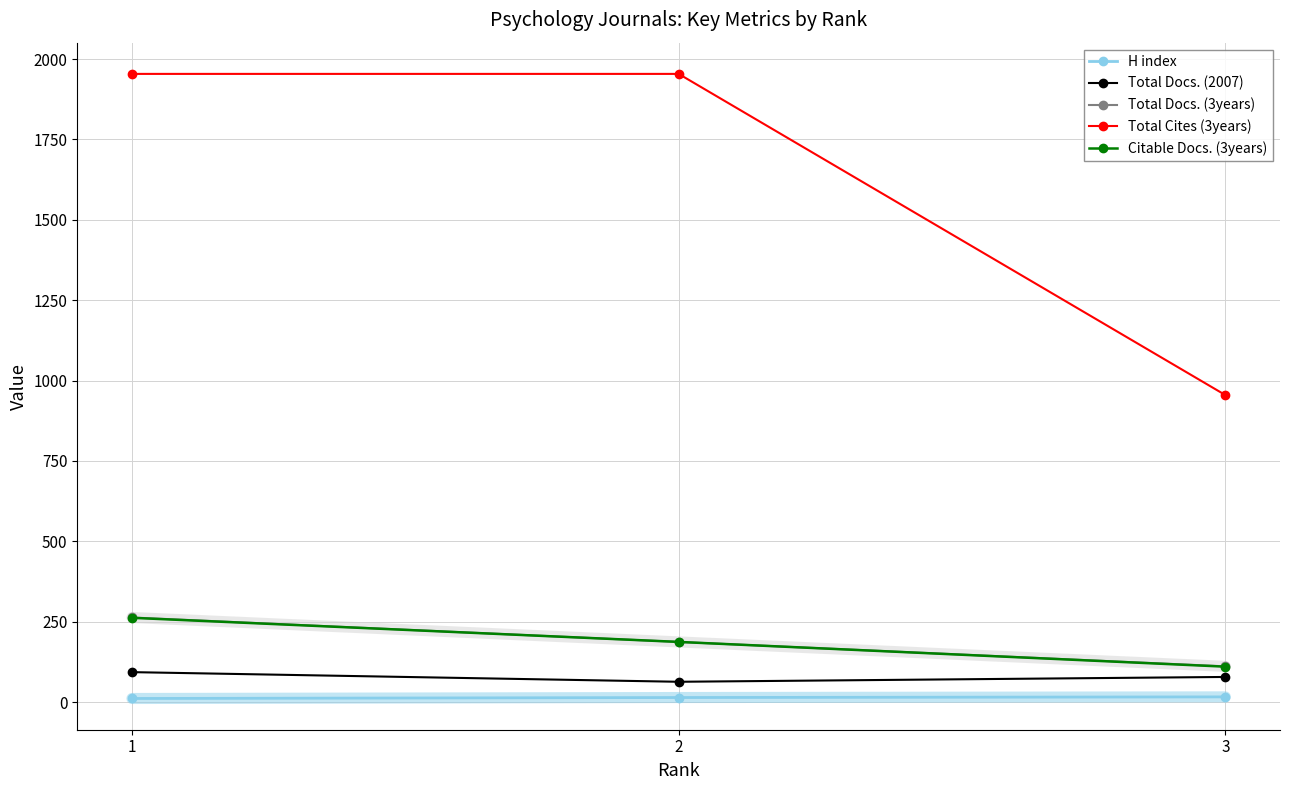

Where is Citable Docs. (3years) nearest to the value 186?

2